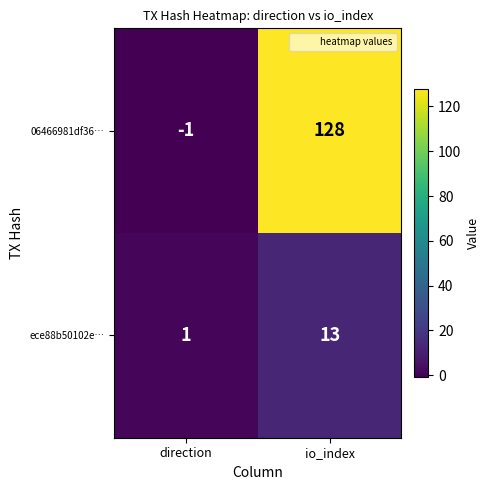

At io_index, list the series in order from smallest to largest.

ece88b50102e…, 06466981df36…